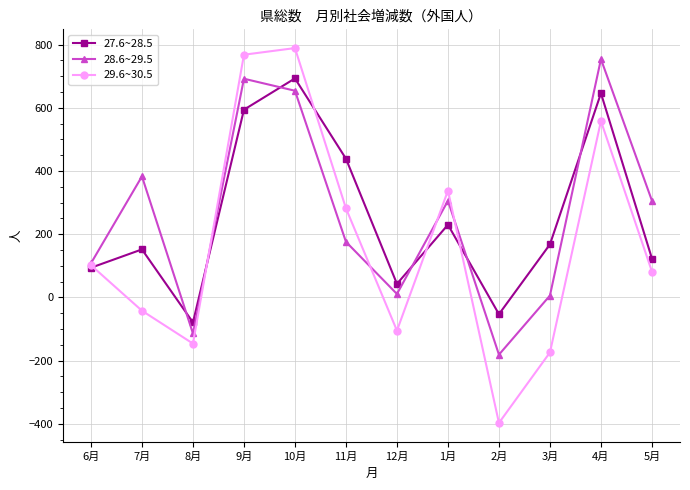

How many interior local peaks does the 29.6~30.5 series have?

3